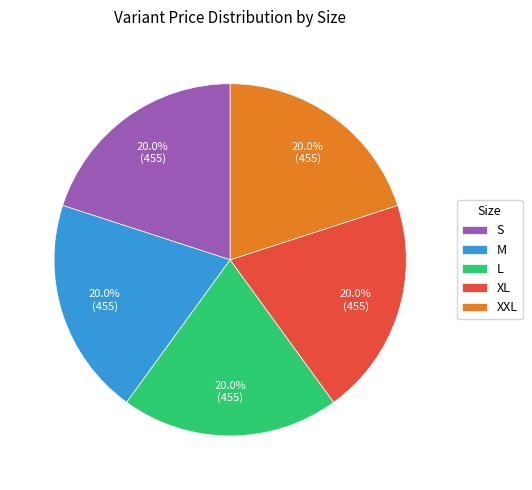

To the nearest percent, what is the average slice percentage?

20%